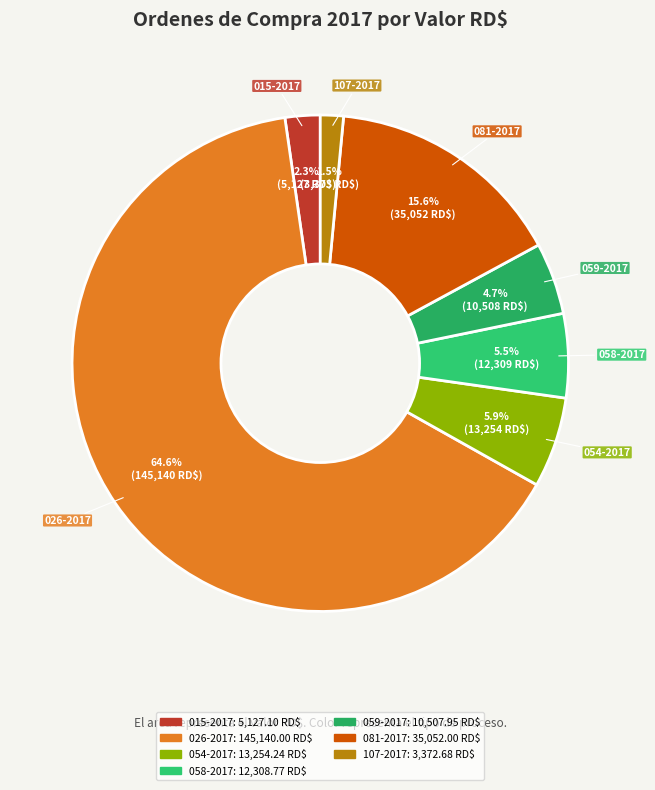

How many segments does this pie chart have?

7